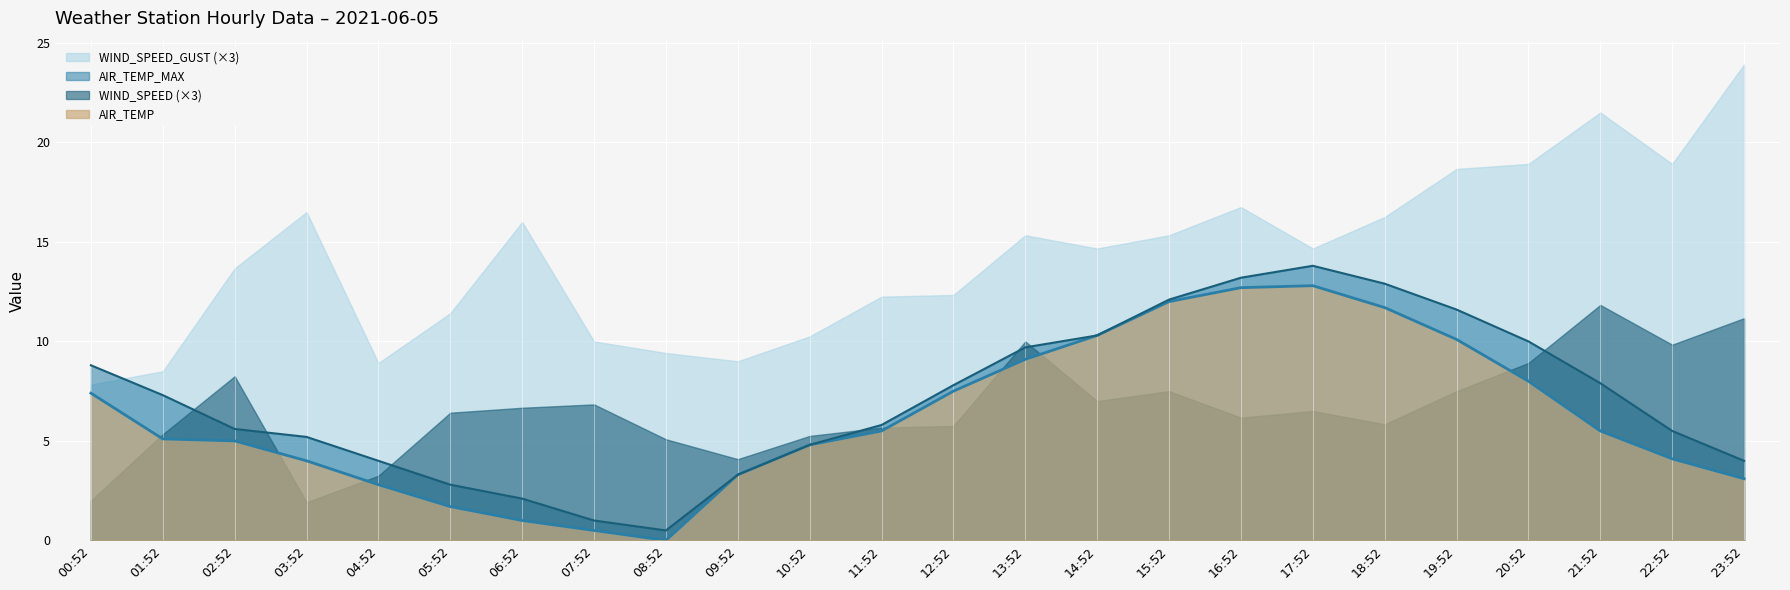

List the series in order of their peak value, lowest first.

WIND_SPEED (×3), AIR_TEMP, AIR_TEMP_MAX, WIND_SPEED_GUST (×3)